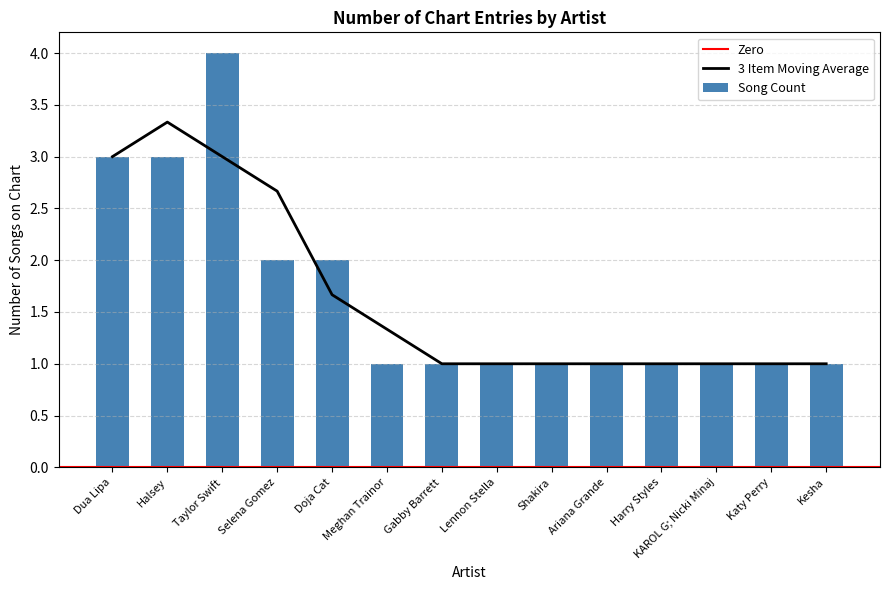

List the labels in order of value, largest first.

Taylor Swift, Dua Lipa, Halsey, Selena Gomez, Doja Cat, Meghan Trainor, Gabby Barrett, Lennon Stella, Shakira, Ariana Grande, Harry Styles, KAROL G; Nicki Minaj, Katy Perry, Kesha